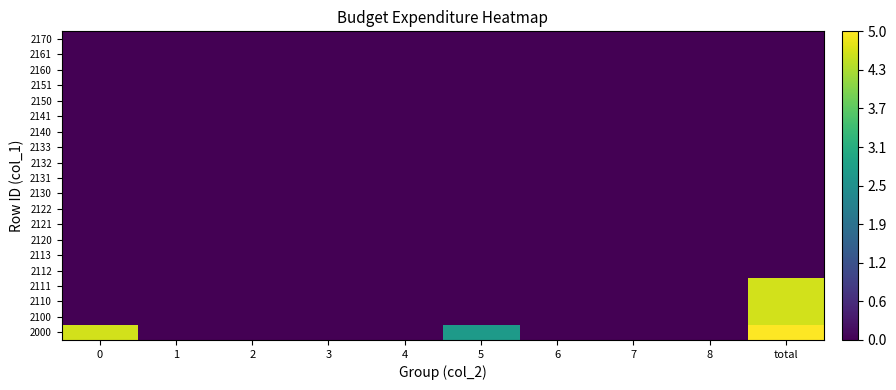

Which category has the lowest value across all series?

1